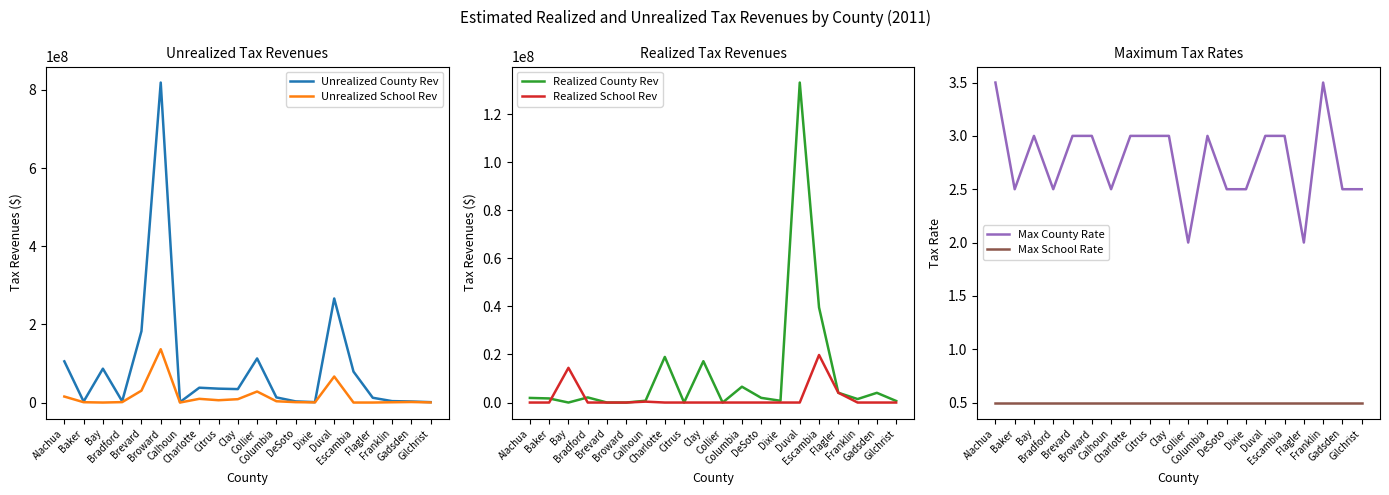

How many distinct data groups are displayed?

6